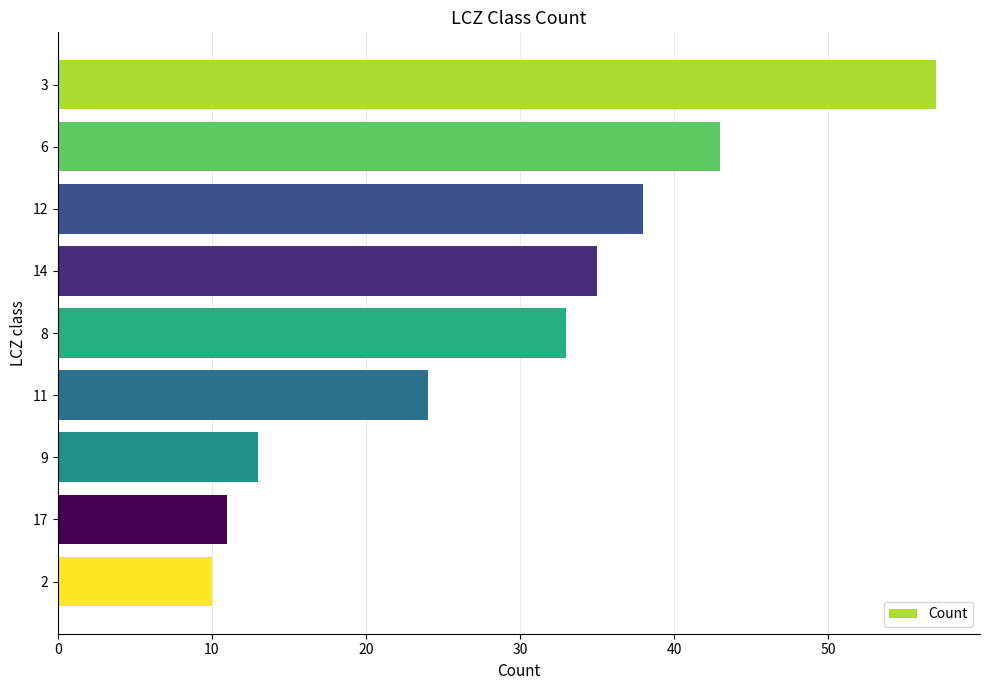

List the labels in order of value, largest first.

3, 6, 12, 14, 8, 11, 9, 17, 2